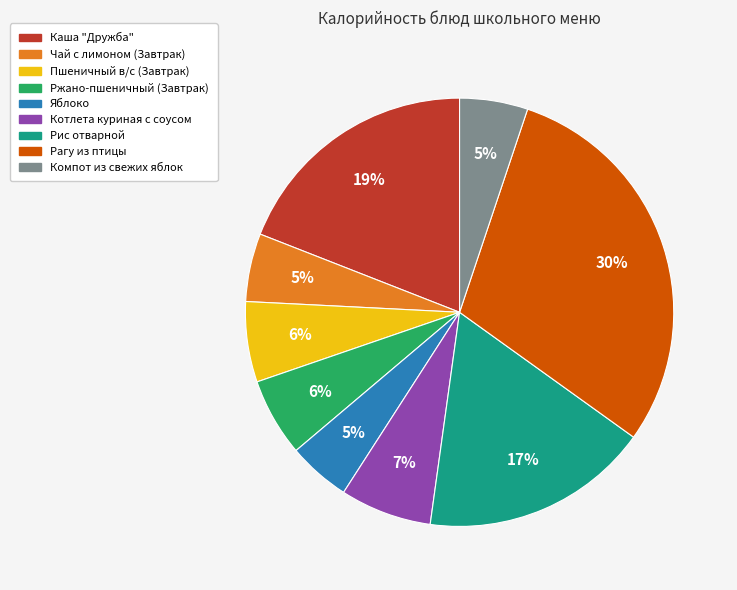

To the nearest percent, what is the difference between the largest and smallest slice percentages?

25%